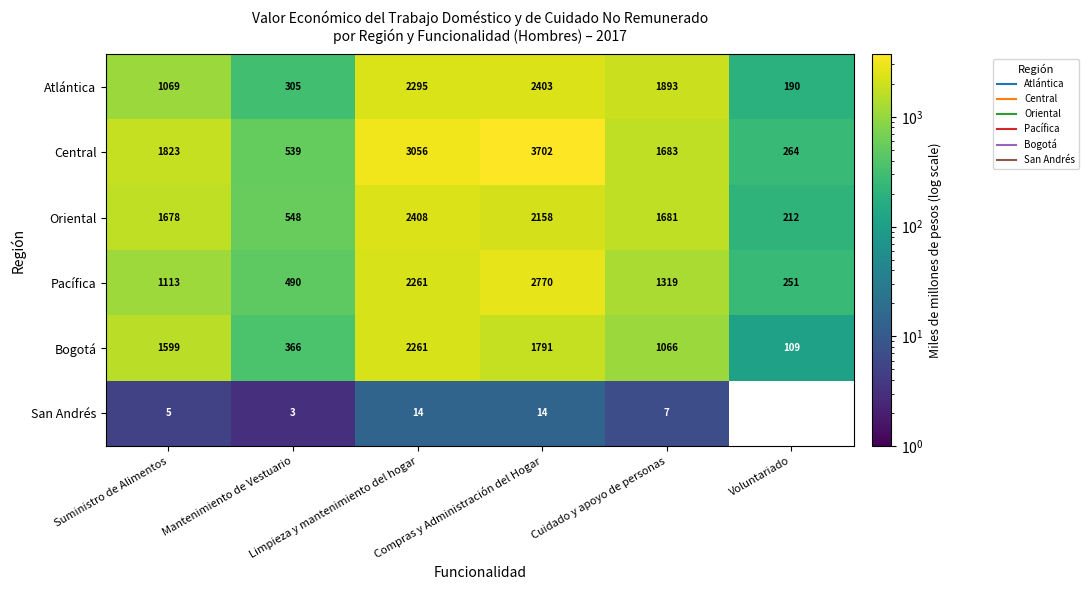

Which series has the widest spread of values?

Central